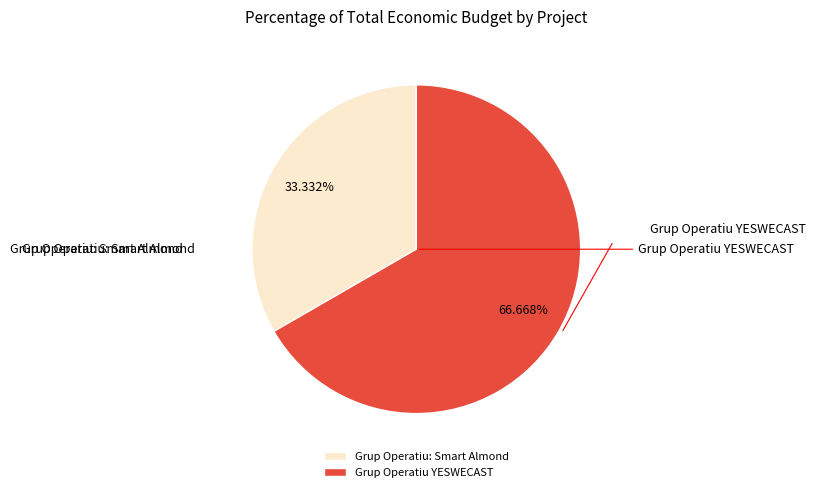

What percentage is the Grup Operatiu: Smart Almond slice, to the nearest percent?

33%